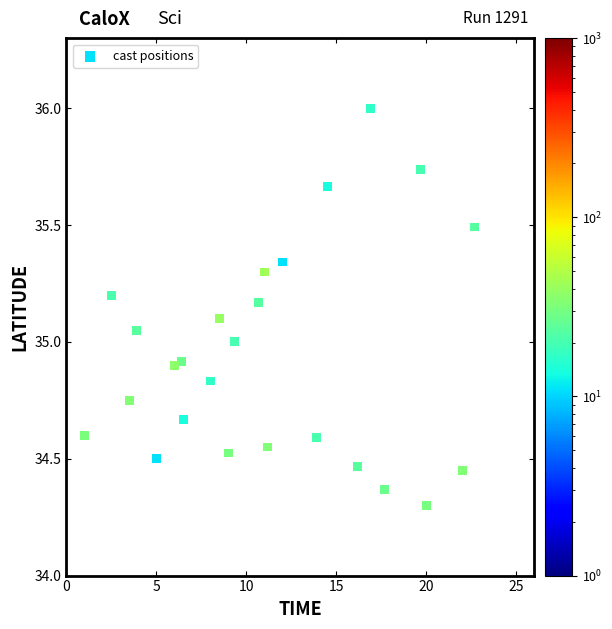

What is the range of X values (max minus min)?

21.7